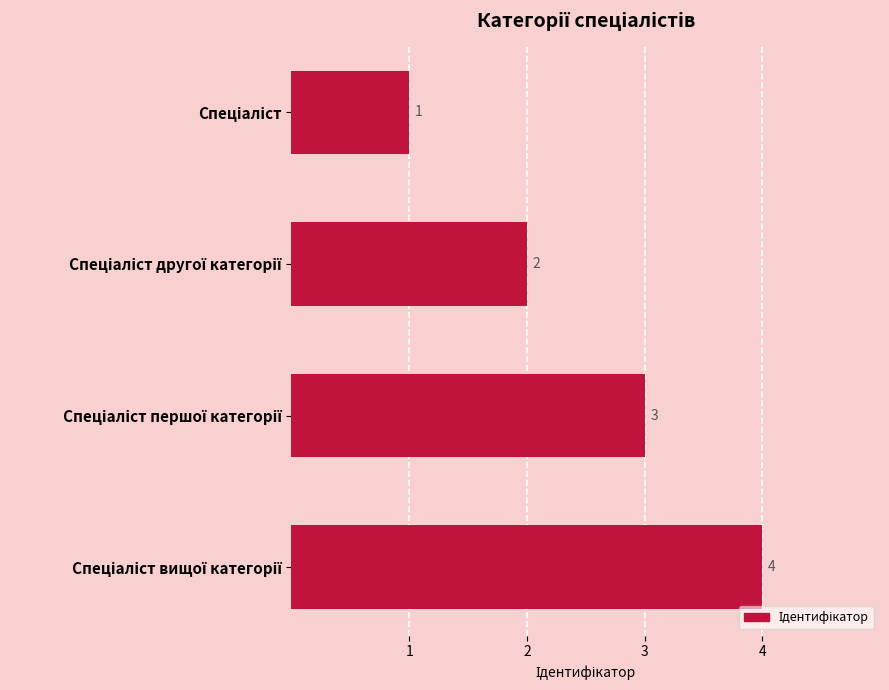

Are the bars horizontal?

Yes